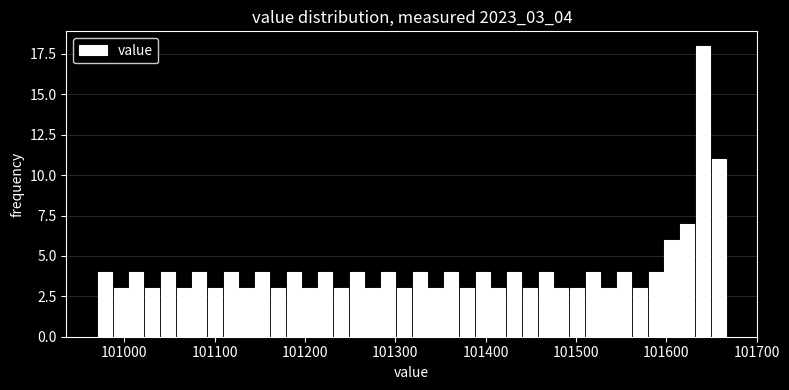

Around what value on the x-axis is the tallest bar? Give the approximate position of its centre, as read against the axis.

101640